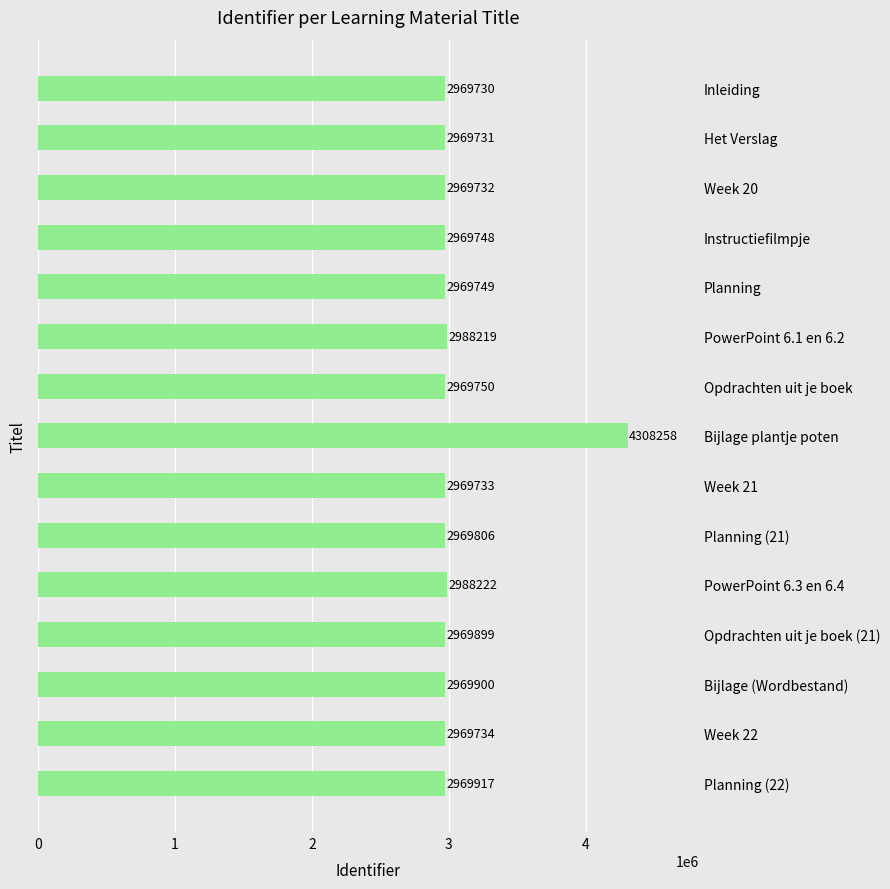

List the labels in order of value, largest first.

Bijlage plantje poten, PowerPoint 6.3 en 6.4, PowerPoint 6.1 en 6.2, Planning (22), Bijlage (Wordbestand), Opdrachten uit je boek (21), Planning (21), Opdrachten uit je boek, Planning, Instructiefilmpje, Week 22, Week 21, Week 20, Het Verslag, Inleiding